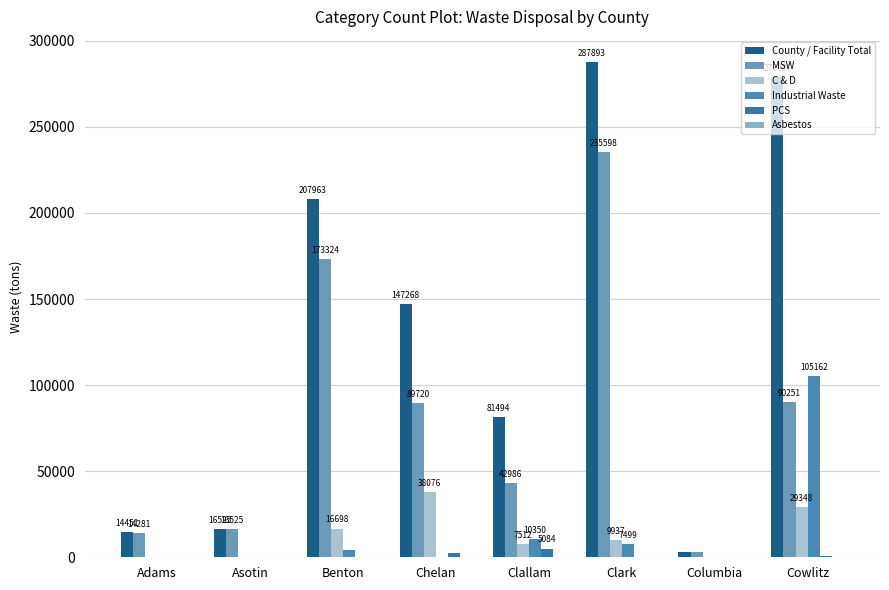

Rank the series at Benton from highest to lowest value.

County / Facility Total, MSW, C & D, Industrial Waste, PCS, Asbestos